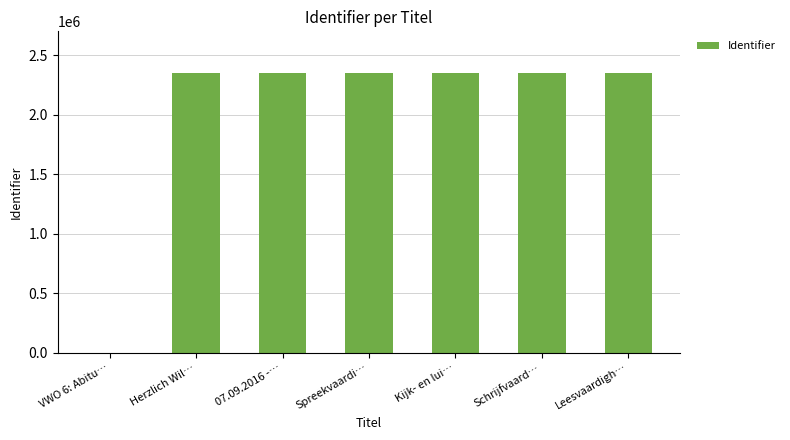

Count the number of categories in the chart.

7